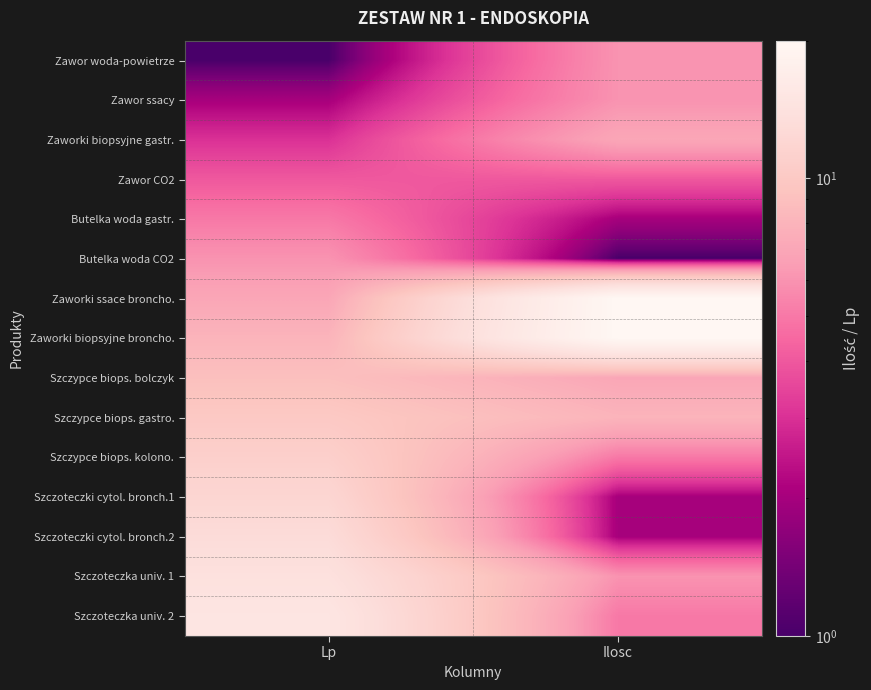

Which has a higher value, Lp or Ilosc?

Ilosc